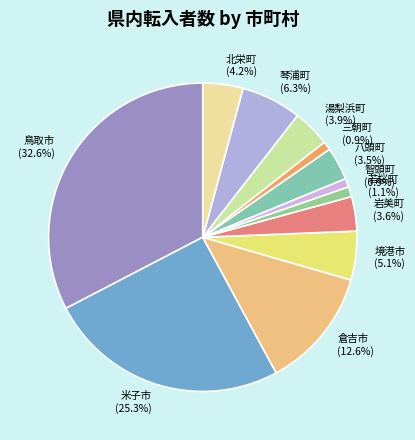

Which has a higher value, 若桜町 or 岩美町?

岩美町